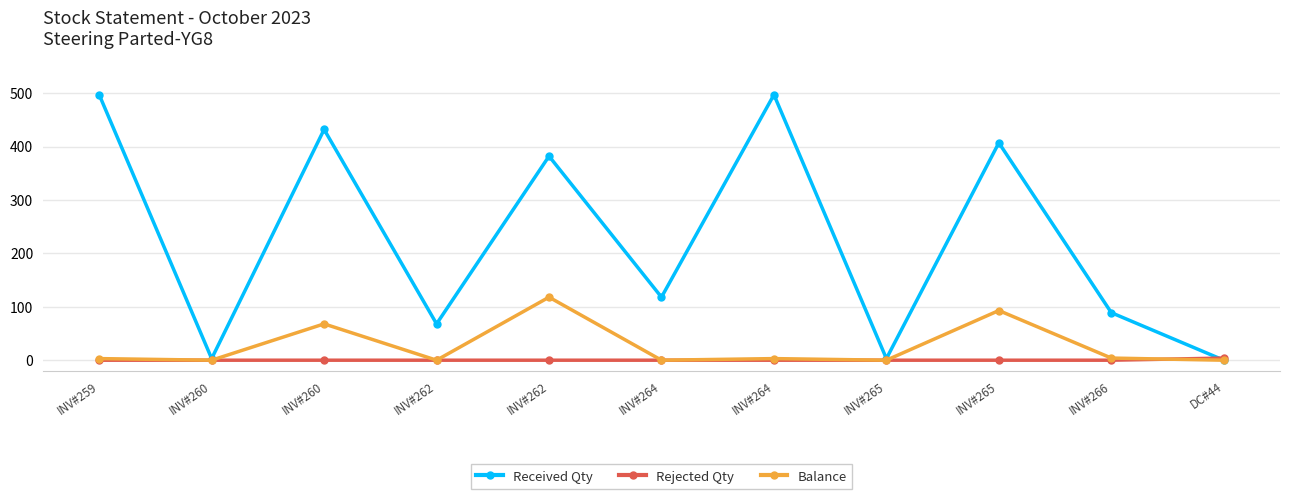

Which series has the widest spread of values?

Received Qty